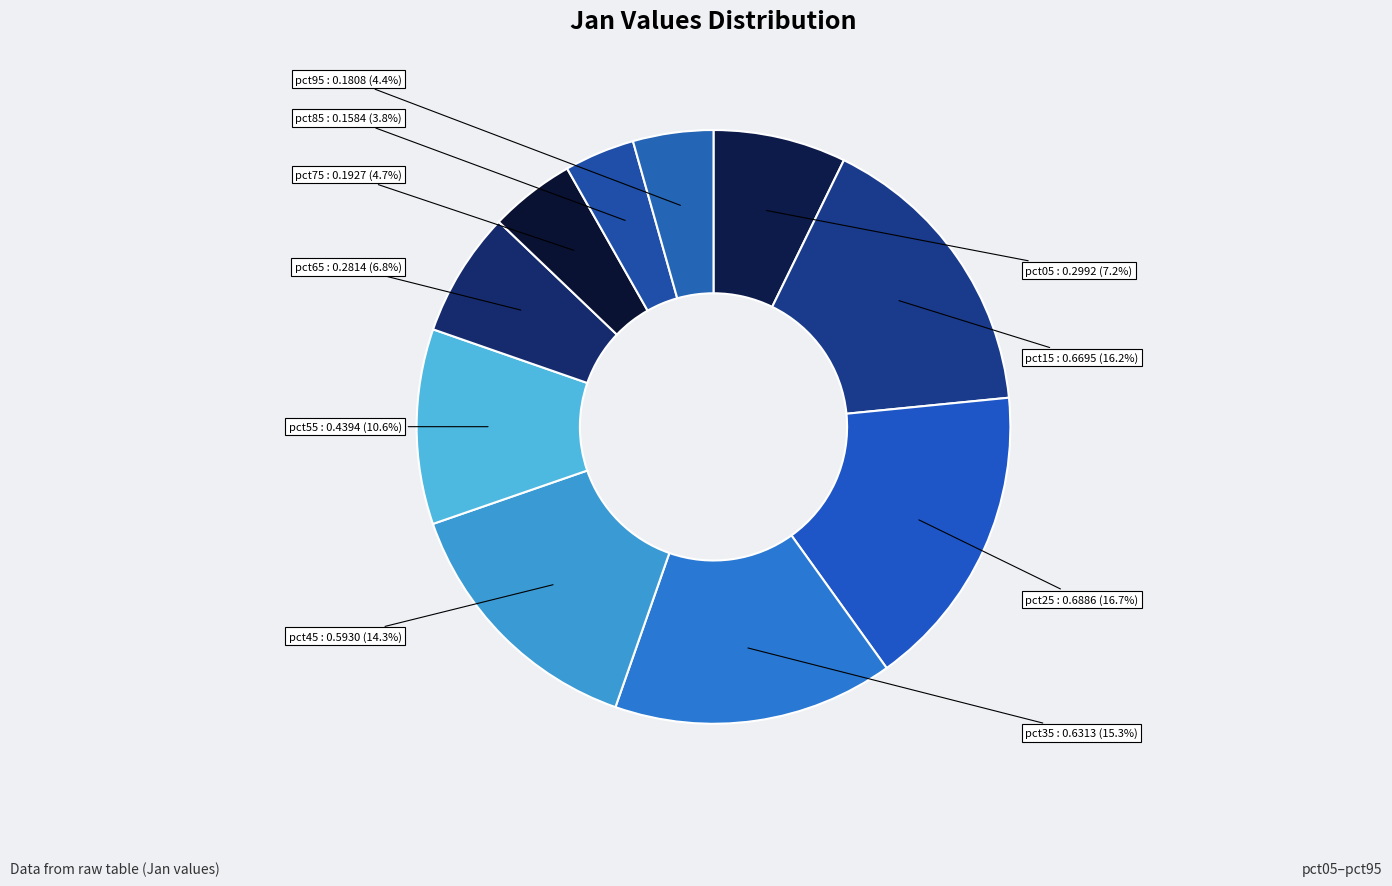

Is there any slice that represents more than half of the pie?

No